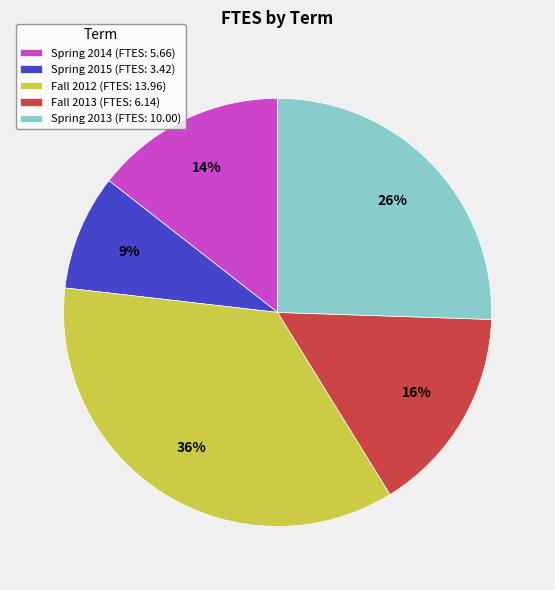

Between Spring 2013 (FTES: 10.00) and Spring 2014 (FTES: 5.66), which is larger?

Spring 2013 (FTES: 10.00)